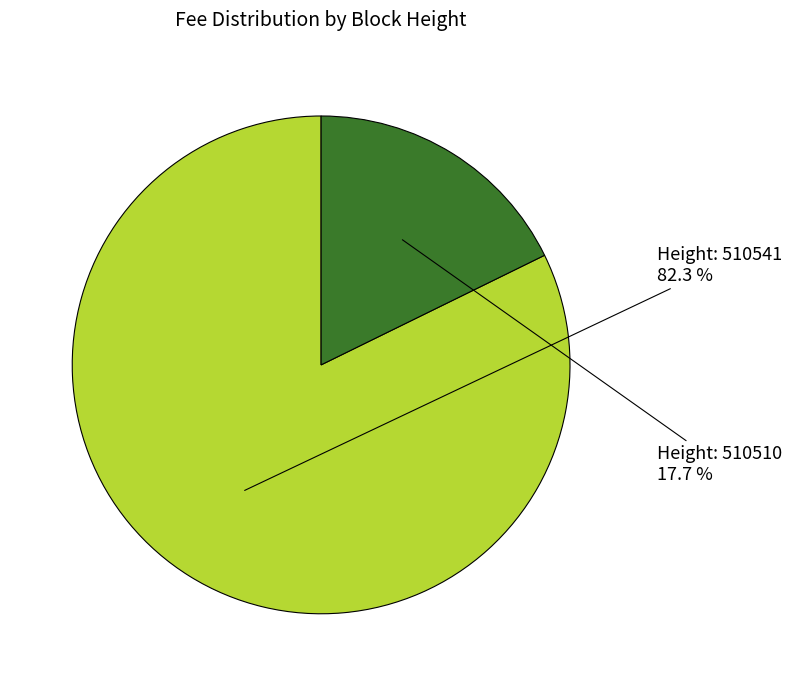

Does any single category account for the majority?

Yes